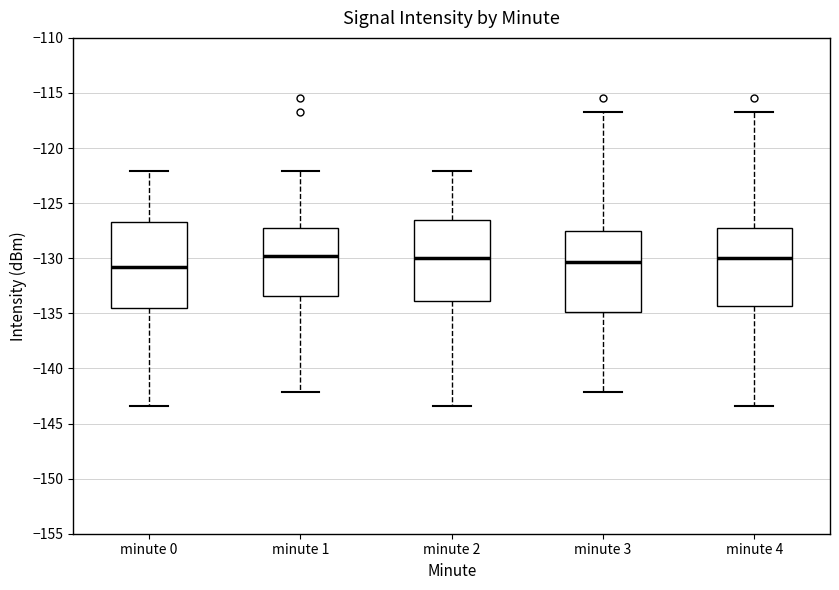

Reading left to right, transcribe this box plot: for each box, give where its median line is, the range the box spans, and where its two whiskers end, as read against the y-axis. The values are not printed on the chart, so give them approximately, as read against the axis.

minute 0: median -131.0, box -134.5 to -126.5, whiskers -143.5 to -122.0
minute 1: median -130.0, box -133.5 to -127.0, whiskers -142.0 to -122.0
minute 2: median -130.0, box -134.0 to -126.5, whiskers -143.5 to -122.0
minute 3: median -130.5, box -135.0 to -127.5, whiskers -142.0 to -116.5
minute 4: median -130.0, box -134.5 to -127.0, whiskers -143.5 to -116.5